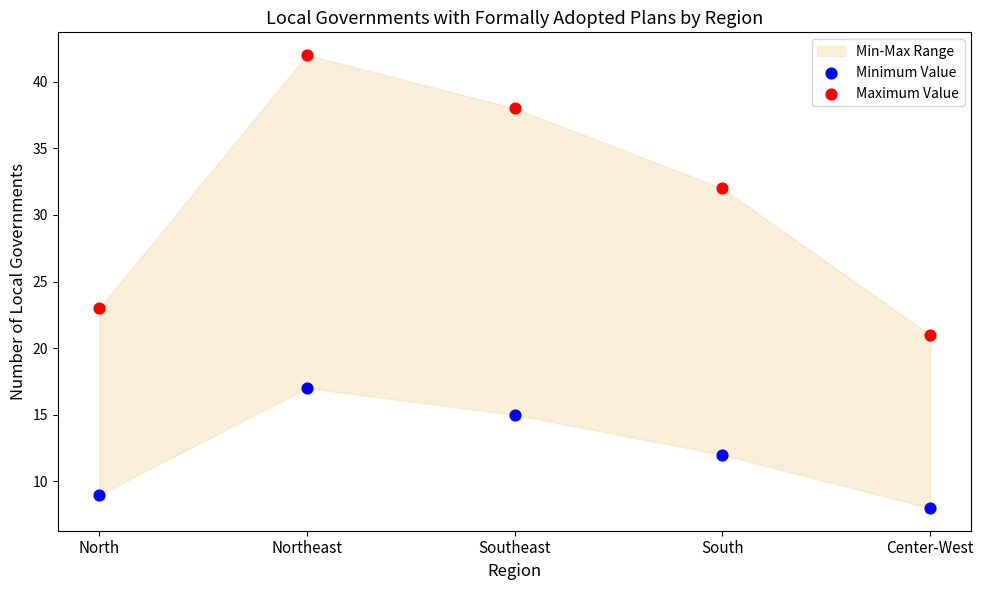

Across all series, what Y value is closest to 25?

23